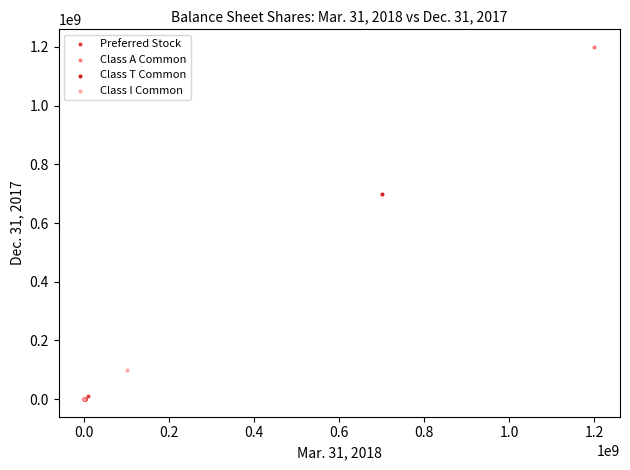

Which series reaches the maximum Y coordinate?

Class A Common